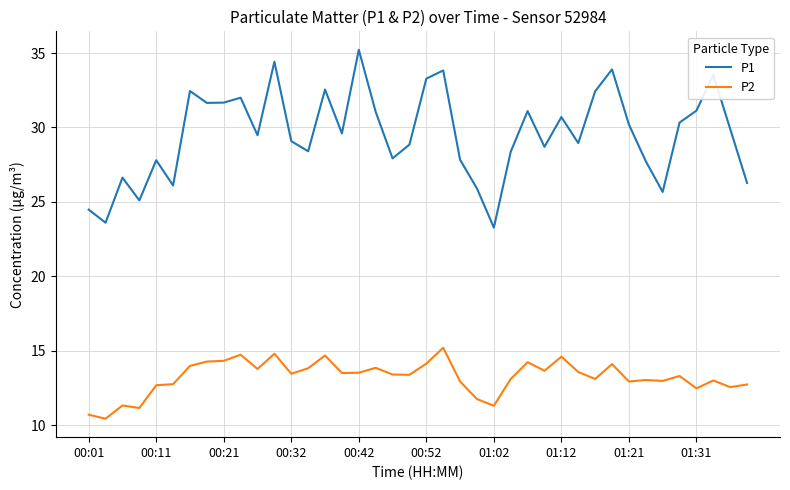

In P1, how many points are higher than both neighbors (excluding endpoints)?

12